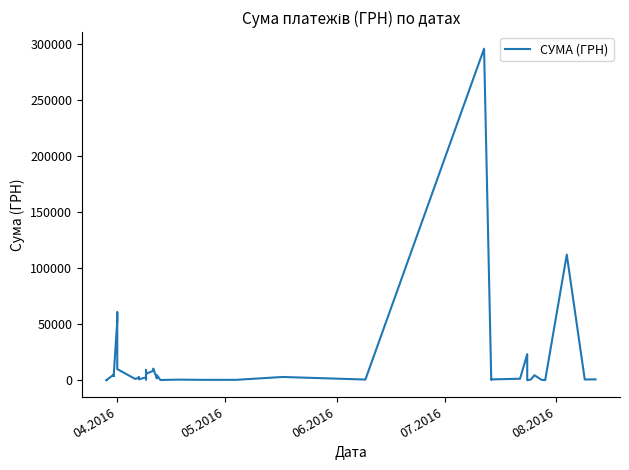

Count the number of categories in the chart.

40